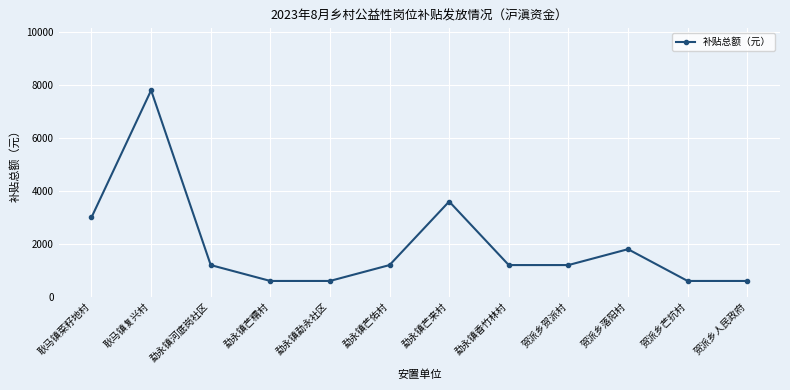

What is the approximate value at 耿马镇复兴村?

7800